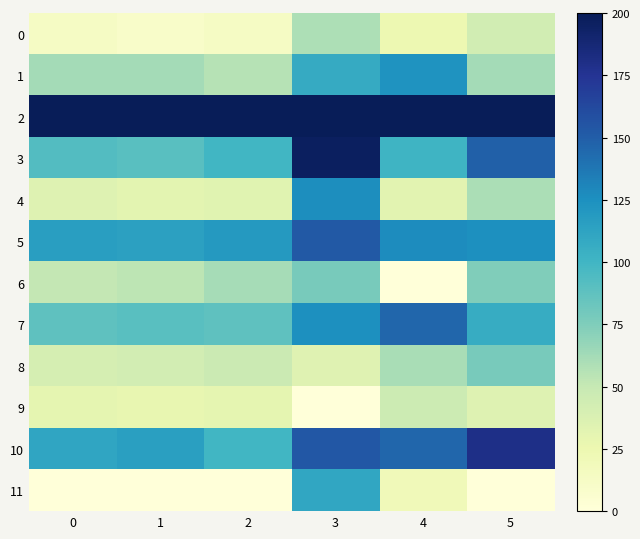

What is the total value across all series at 4?

1026.3